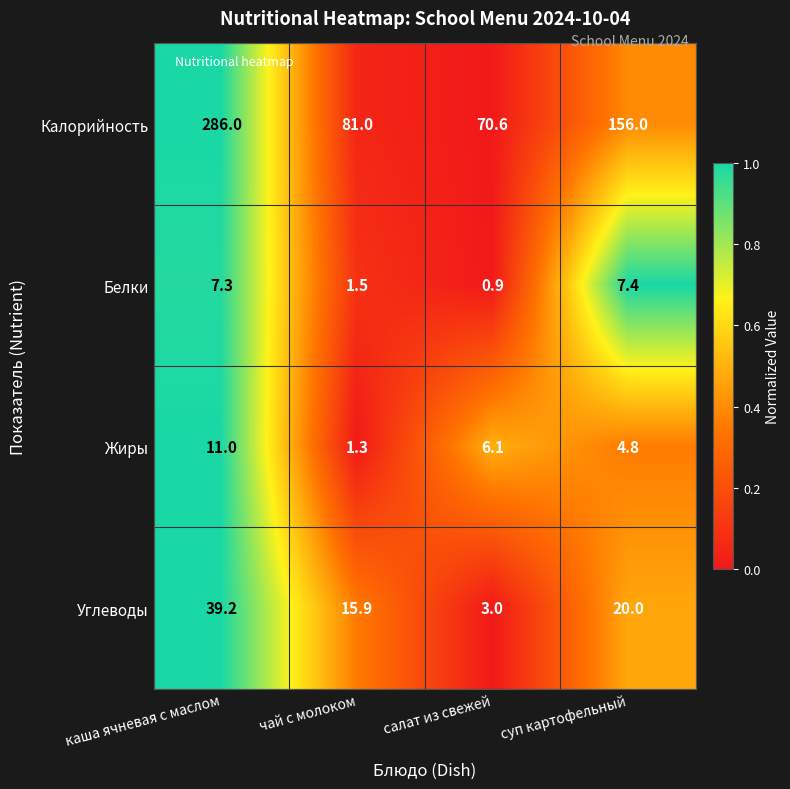

At which category does the chart reach its peak across all series?

каша ячневая с маслом